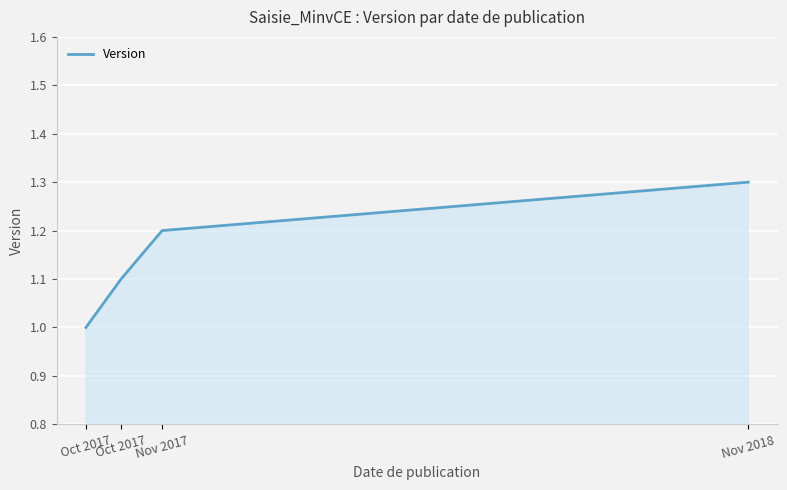

Does the chart display data point markers on the line(s)?

No